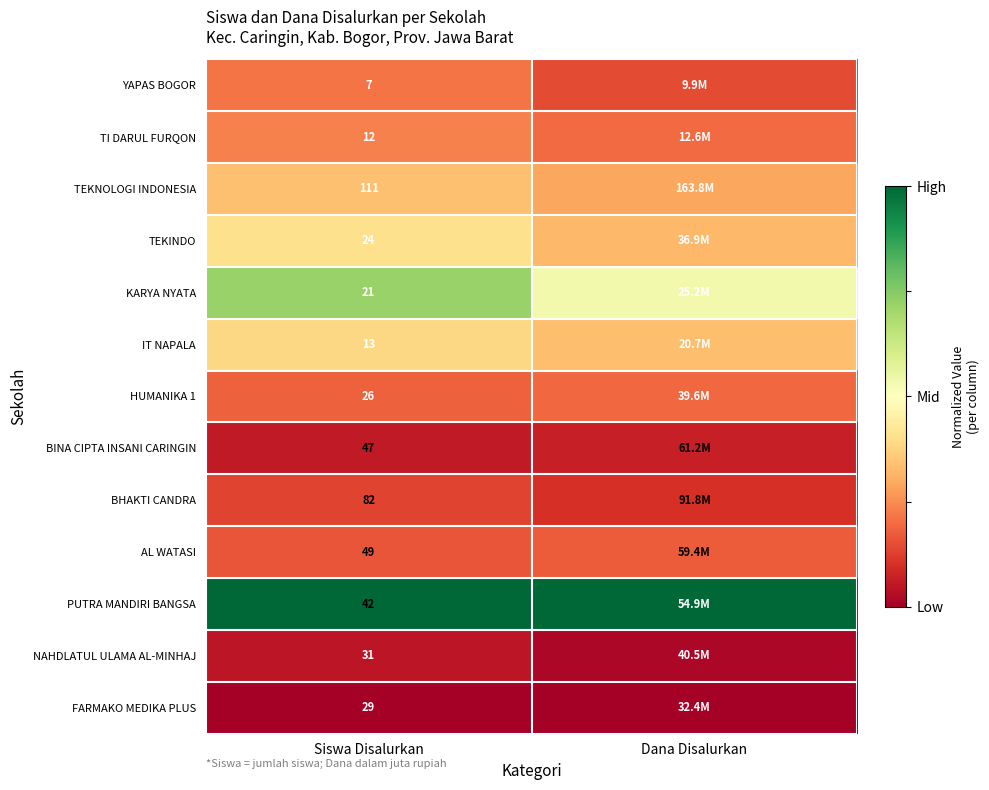

Is the value of FARMAKO MEDIKA PLUS at Siswa Disalurkan greater than the value of TEKINDO at Siswa Disalurkan?

No